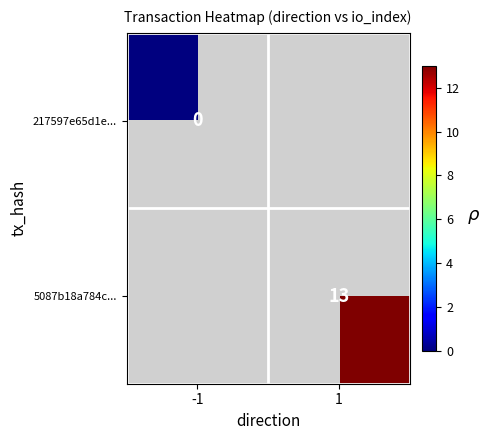

True or false: 5087b18a784c... has a value of 4 at 1.

False